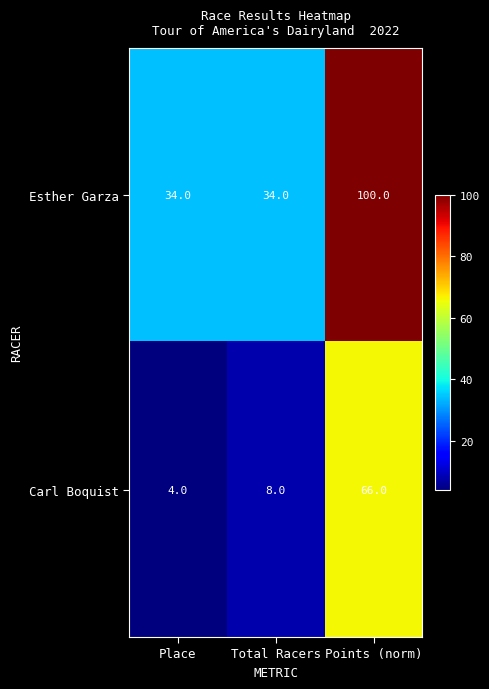

Count the number of categories in the chart.

3